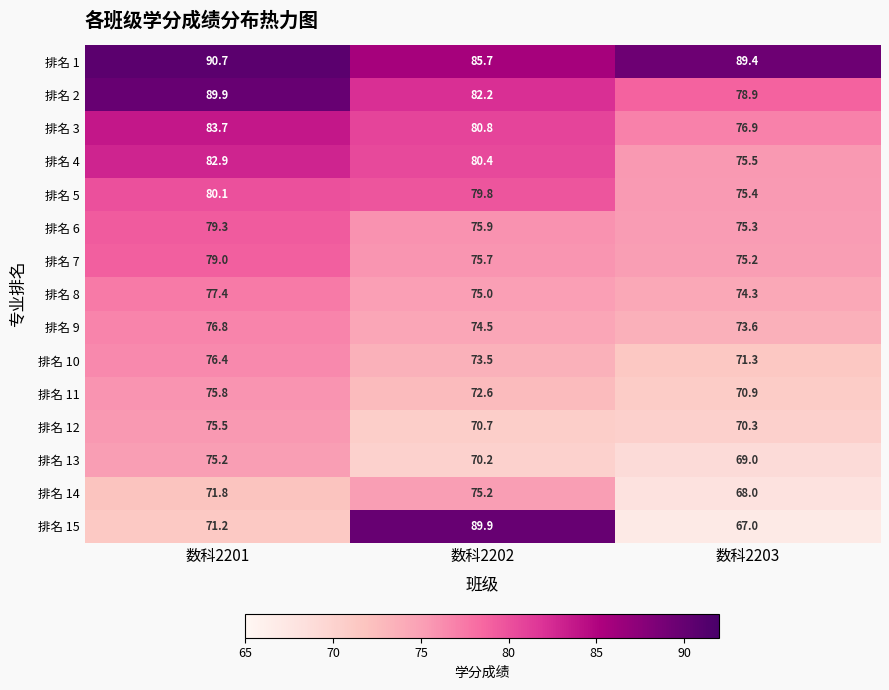

At how many categories does at least one series exceed 69?

3